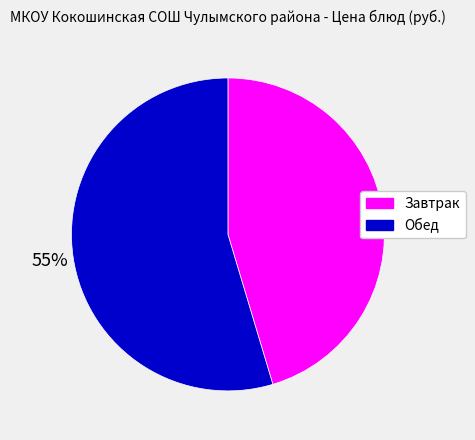

Count the number of slices in the pie.

2